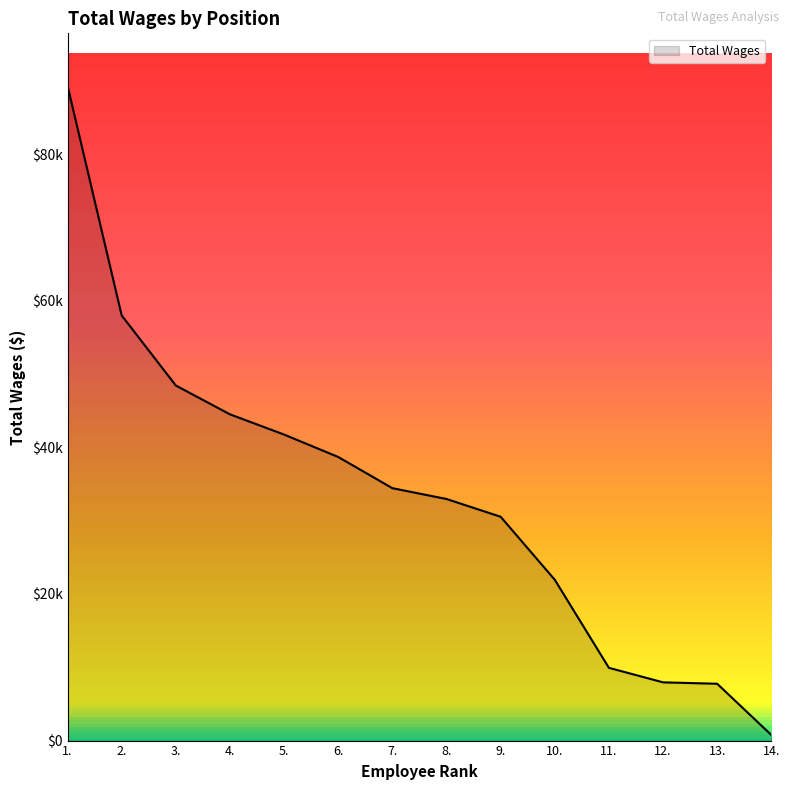

True or false: the data shows 21943 at 10..

True